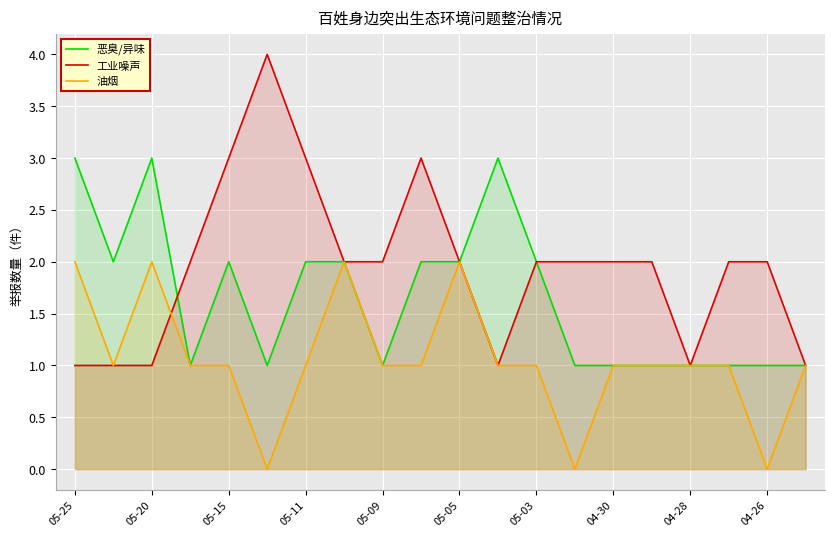

What is the maximum value shown in the chart?

4